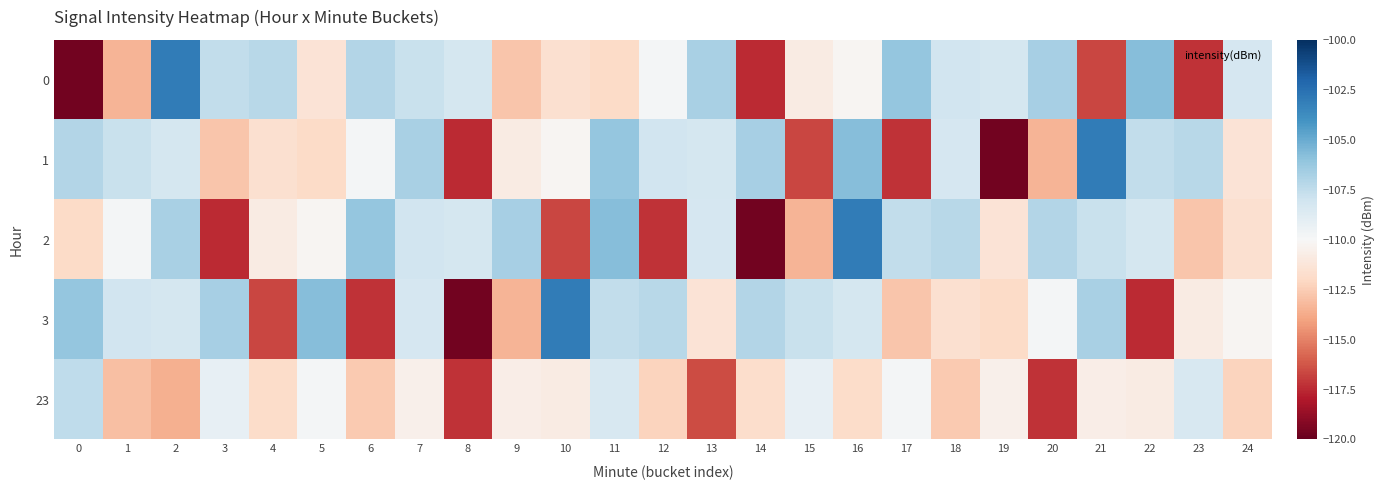

Which series changed the most between 3 and 6?

2